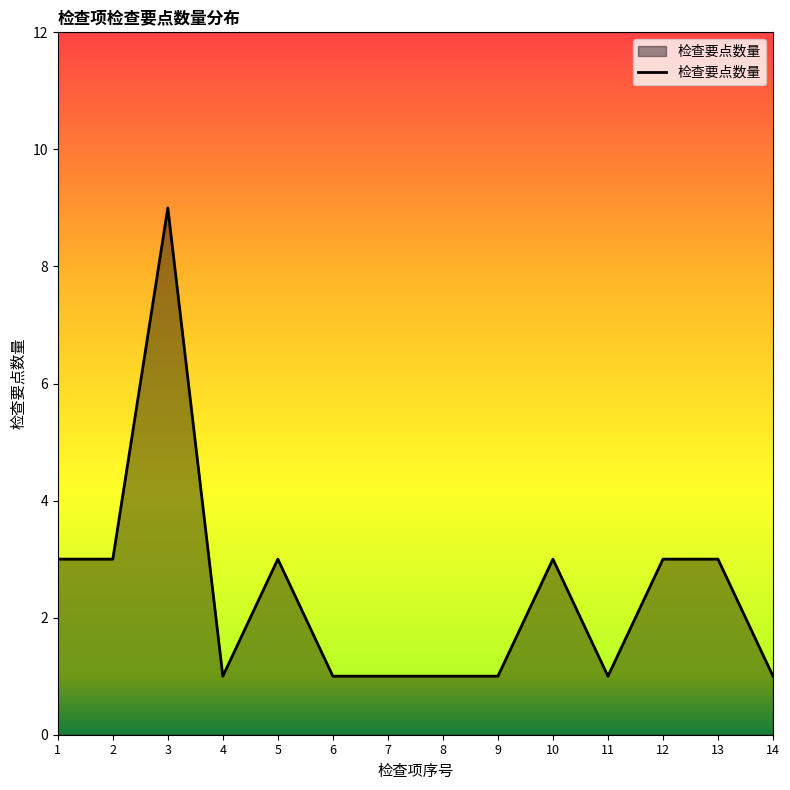

The value at 2 is 2. True or false?

False